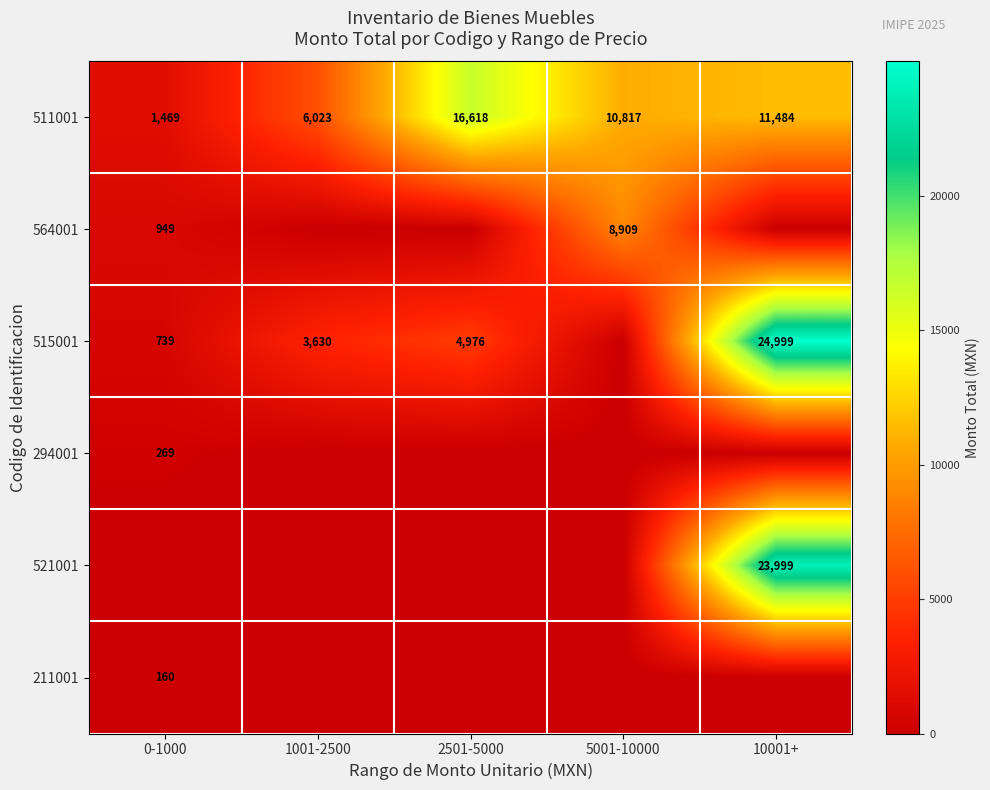

Which label corresponds to the largest value in the chart?

10001+